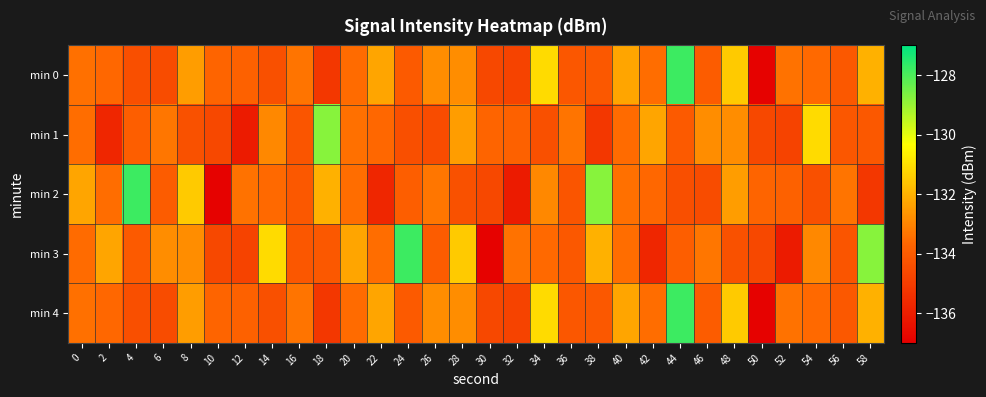

Count the number of categories in the chart.

30